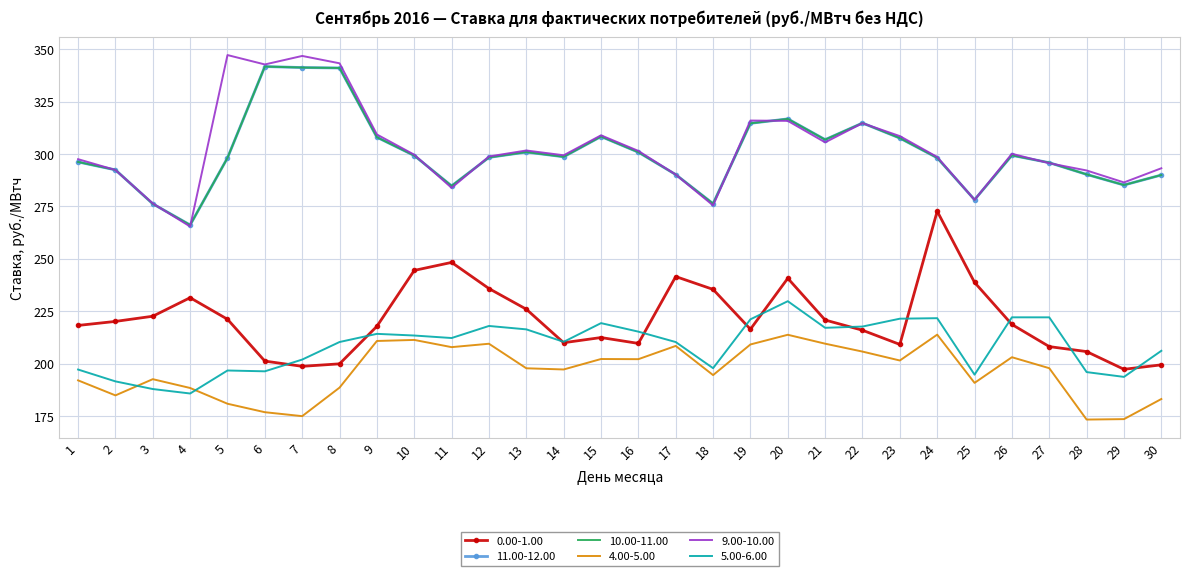

What is the total value across all series at 2?

1474.0